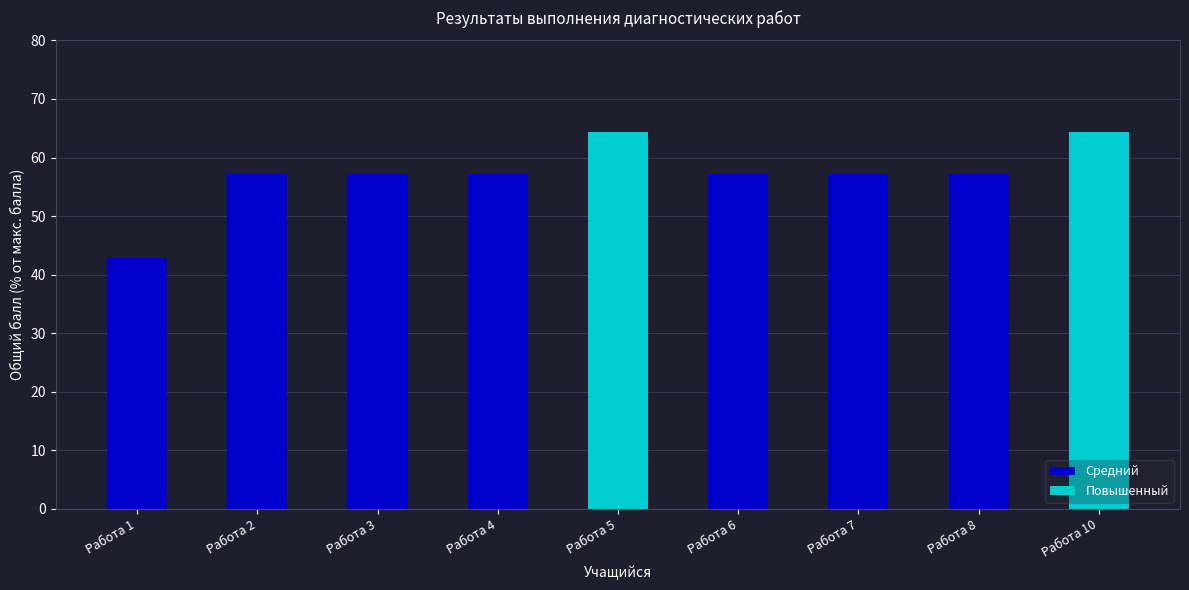

What is the smallest value displayed?

42.9